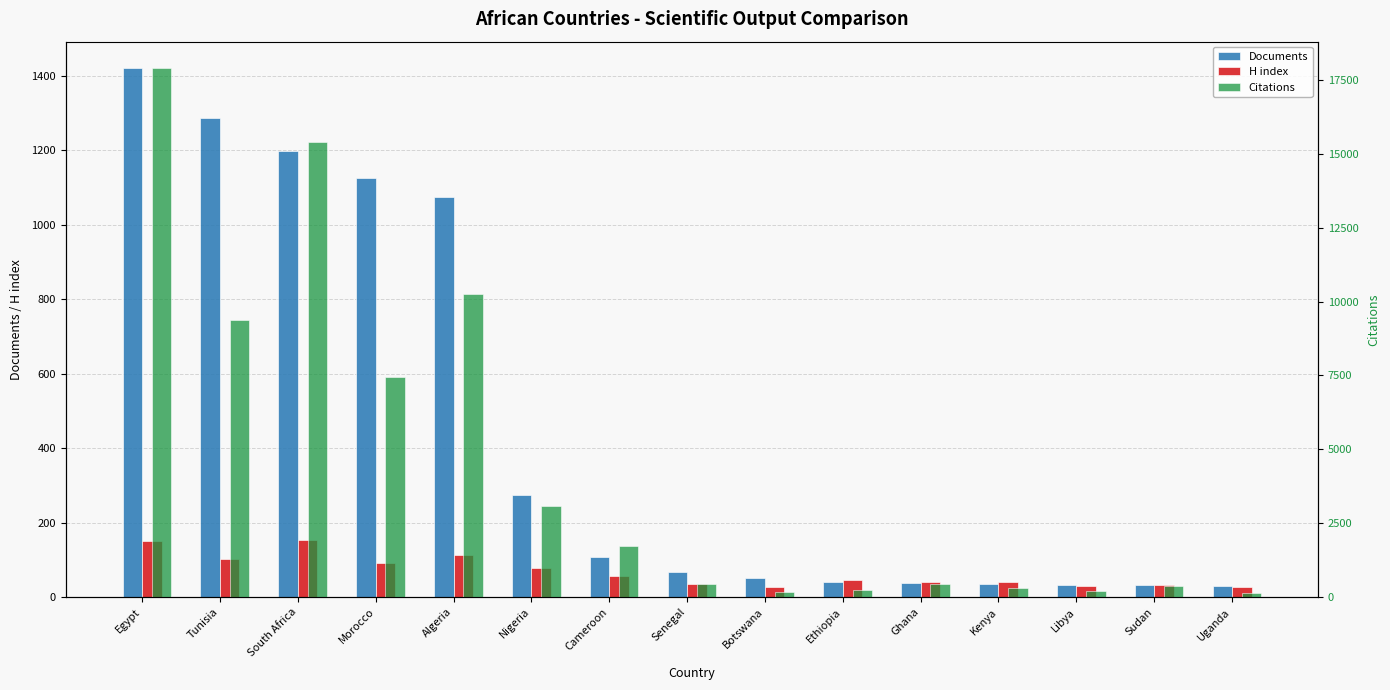

Which category has the highest value in the Citations series?

Egypt